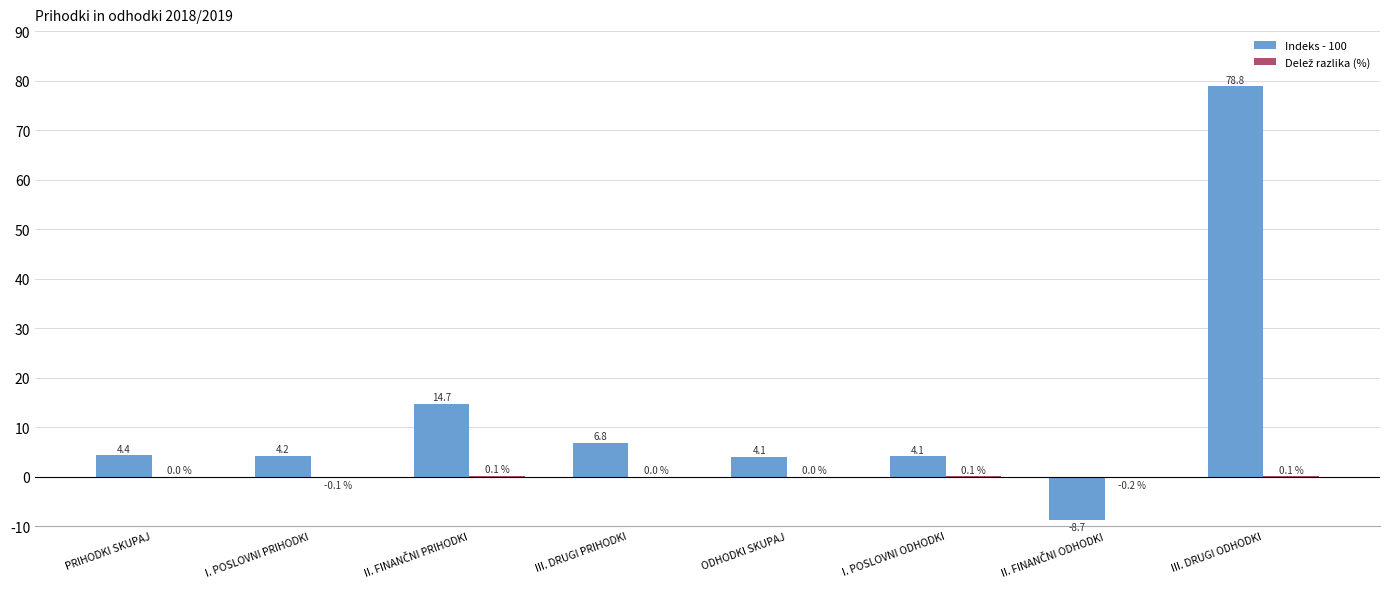

Which series has the largest total across all categories?

Indeks - 100